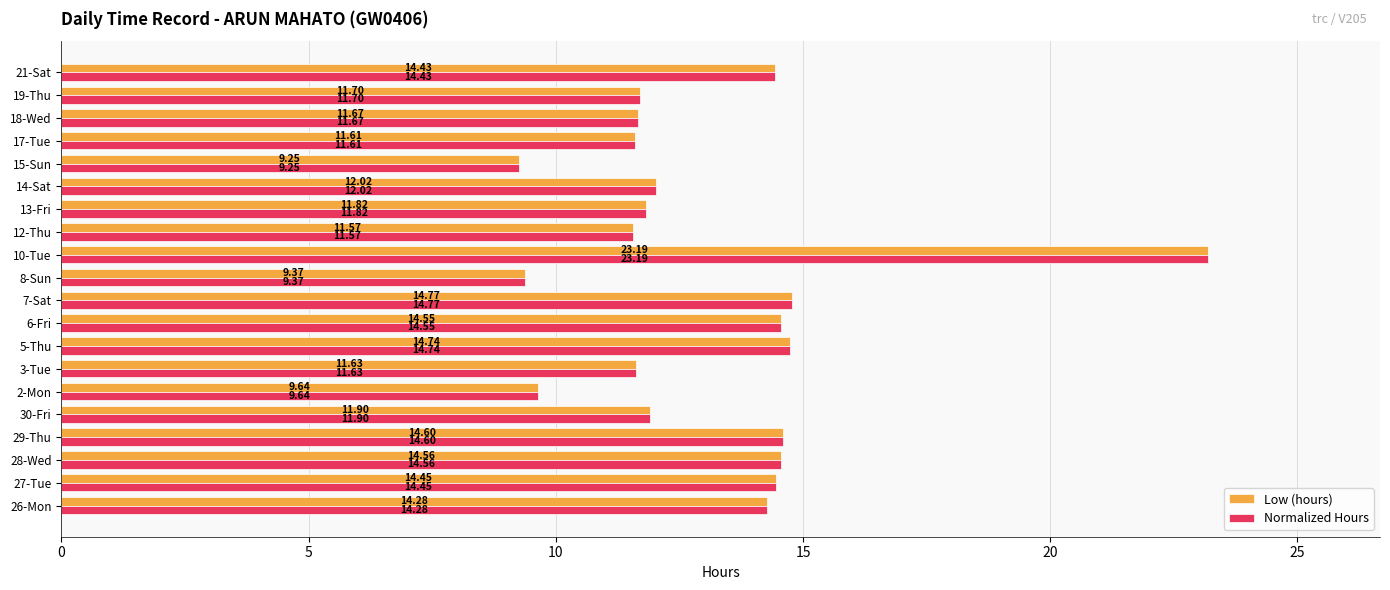

List the labels in order of Normalized Hours value, largest first.

10-Tue, 7-Sat, 5-Thu, 29-Thu, 28-Wed, 6-Fri, 27-Tue, 21-Sat, 26-Mon, 14-Sat, 30-Fri, 13-Fri, 19-Thu, 18-Wed, 3-Tue, 17-Tue, 12-Thu, 2-Mon, 8-Sun, 15-Sun